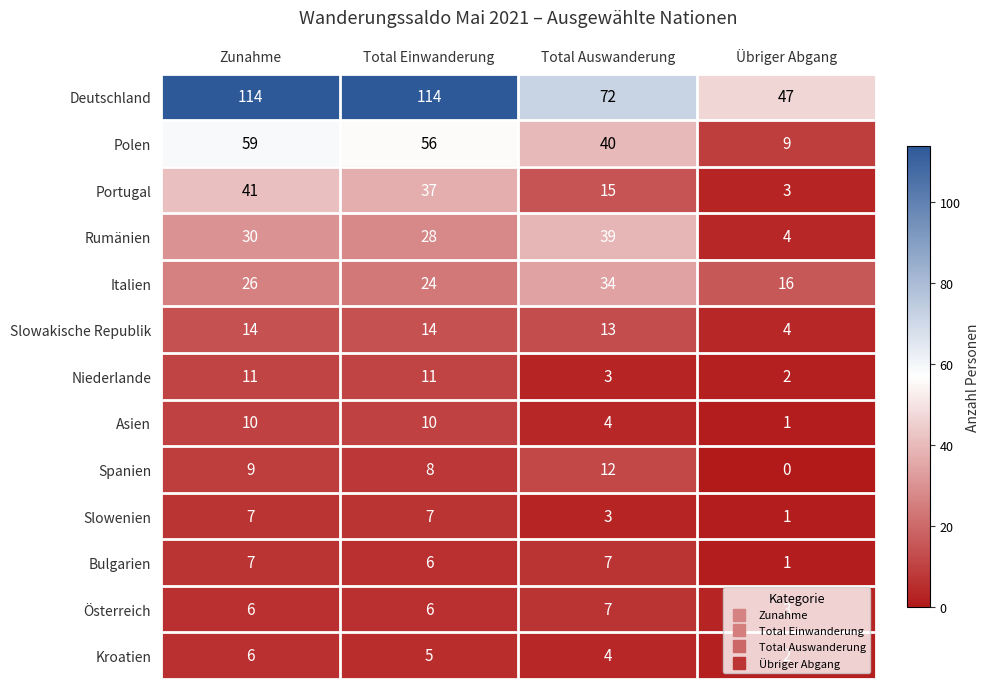

Which category has the lowest value across all series?

Übriger Abgang